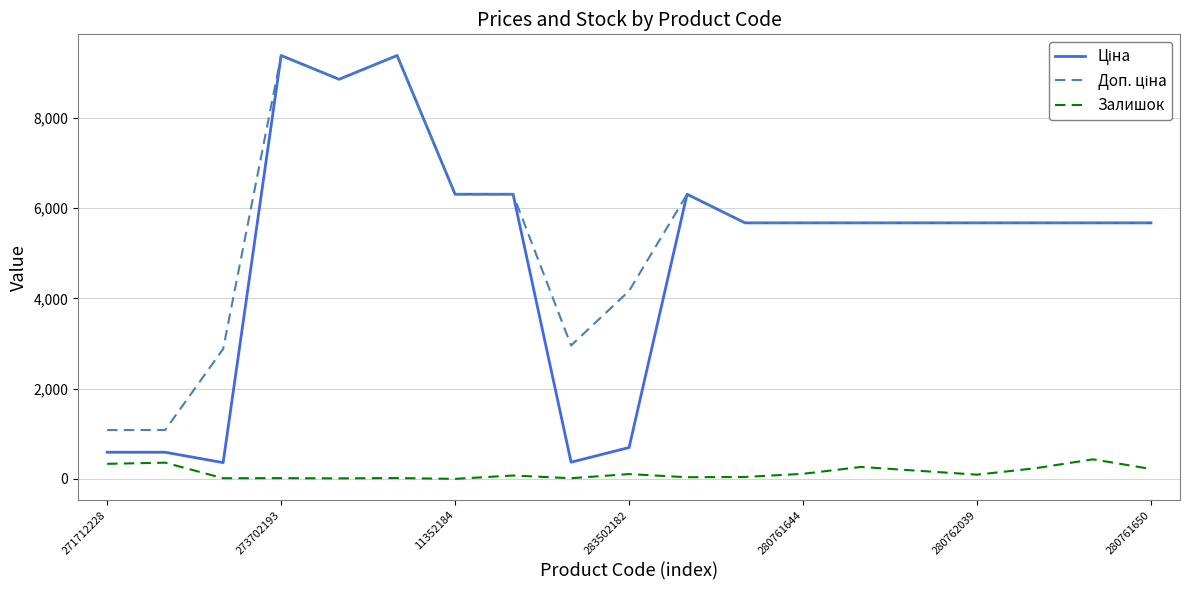

What is the maximum value shown in the chart?

9384.0